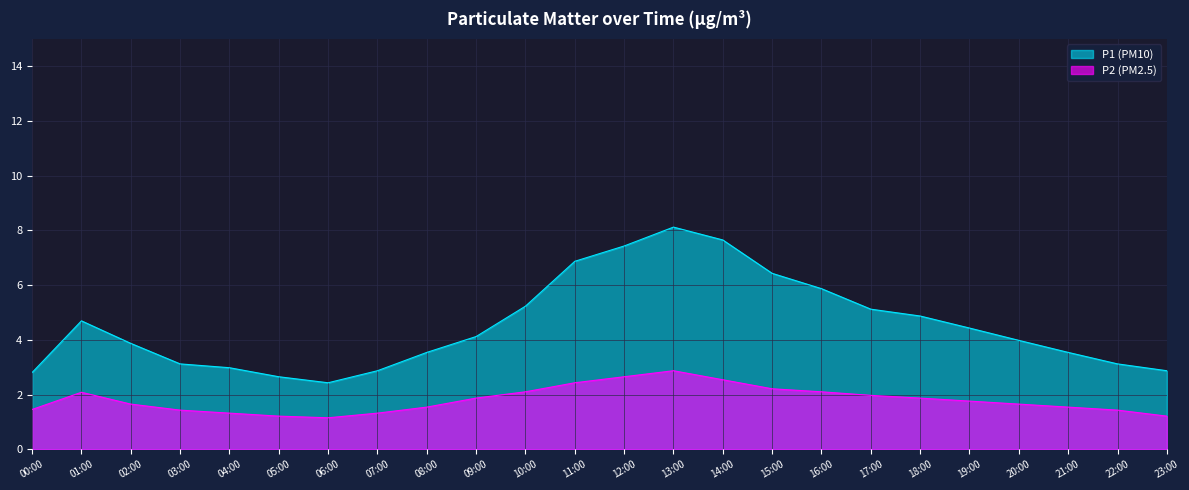

At which category is the sum across all series the highest?

13:00